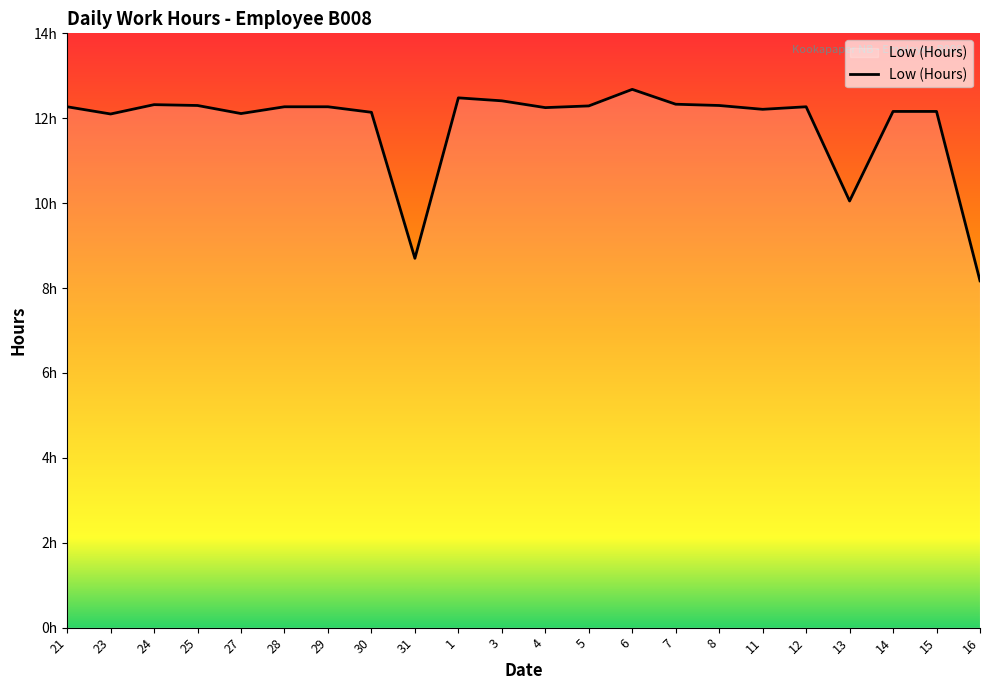

Approximately how many times larger is the value at 28 compared to 30?

1.0